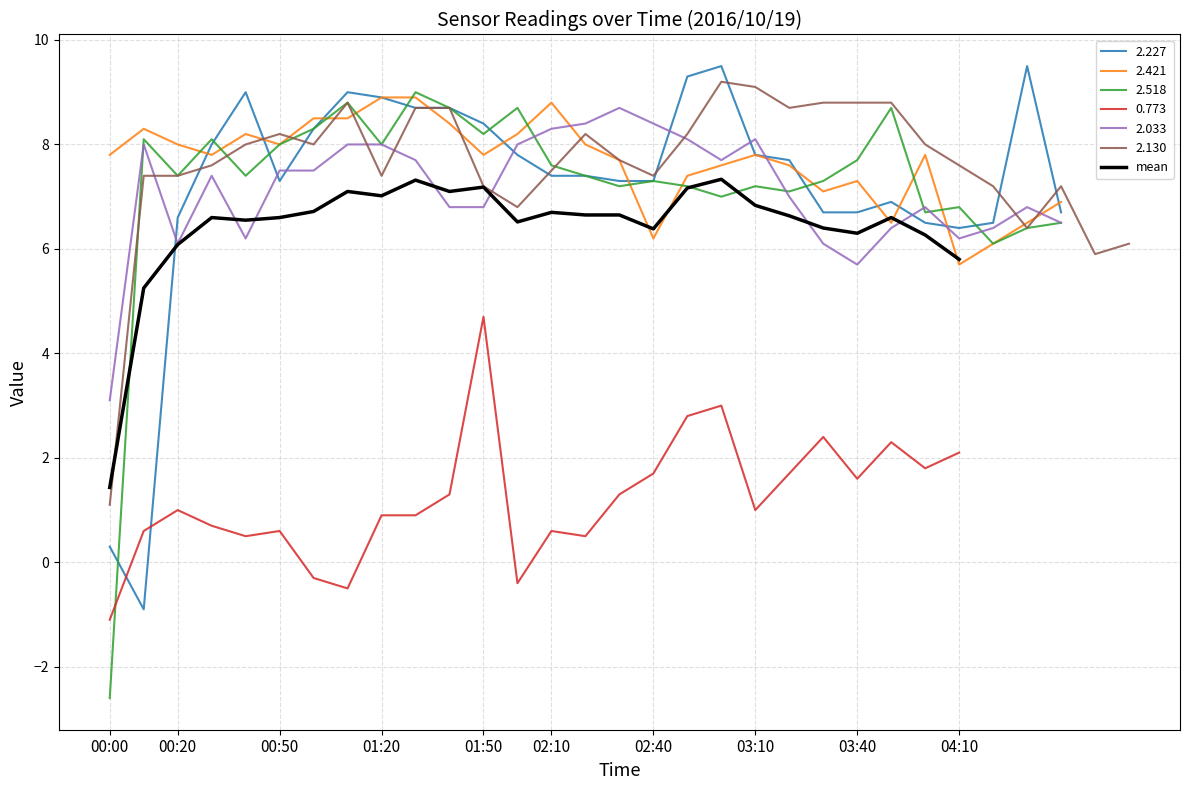

The mean series shows 2.6 at 03:10. True or false?

False